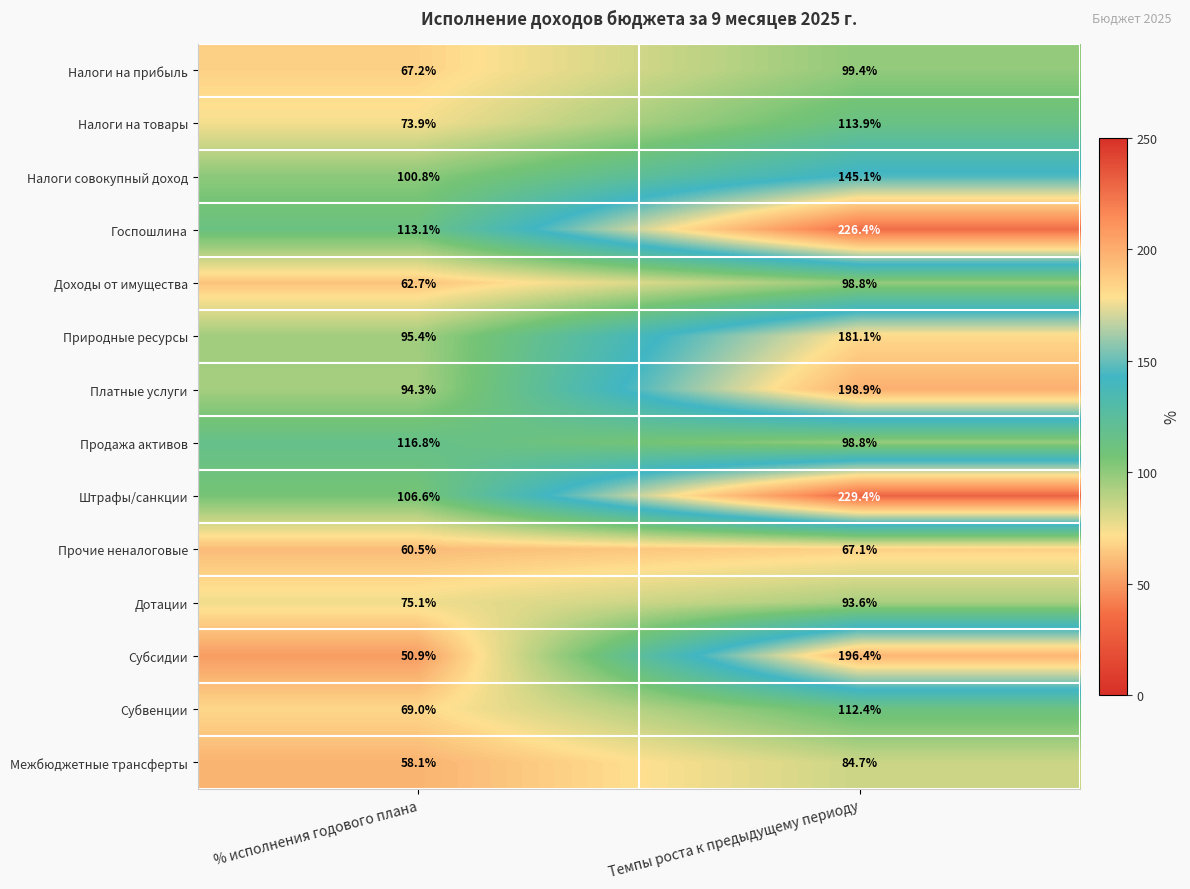

At which category is the sum across all series the highest?

Темпы роста к предыдущему периоду